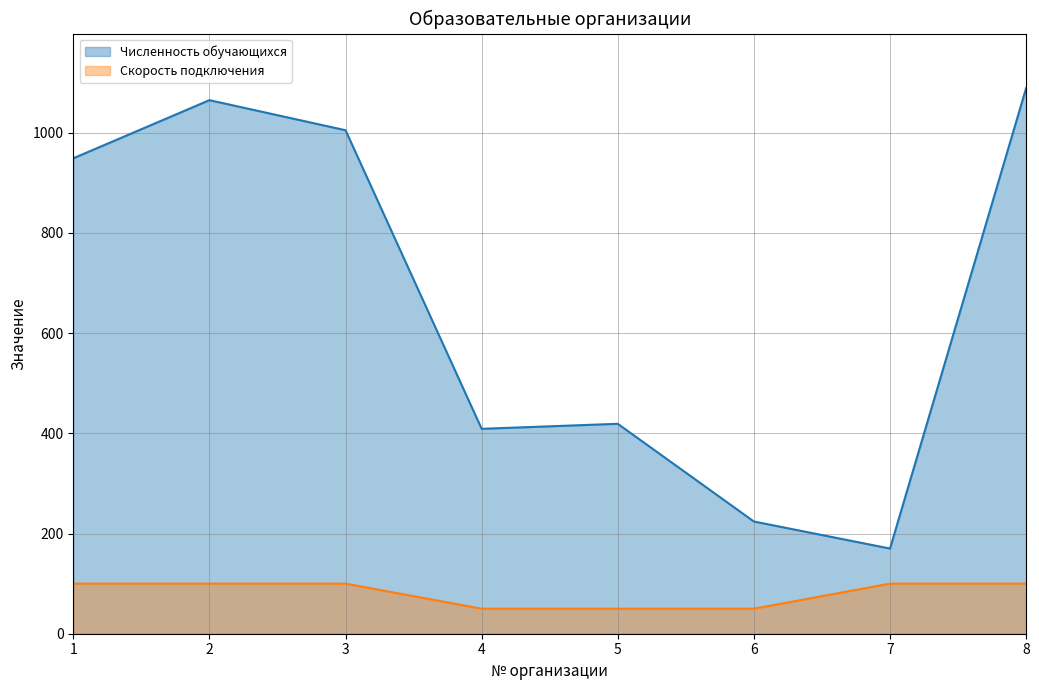

The Численность обучающихся (линия) series shows 1005 at 3. True or false?

True